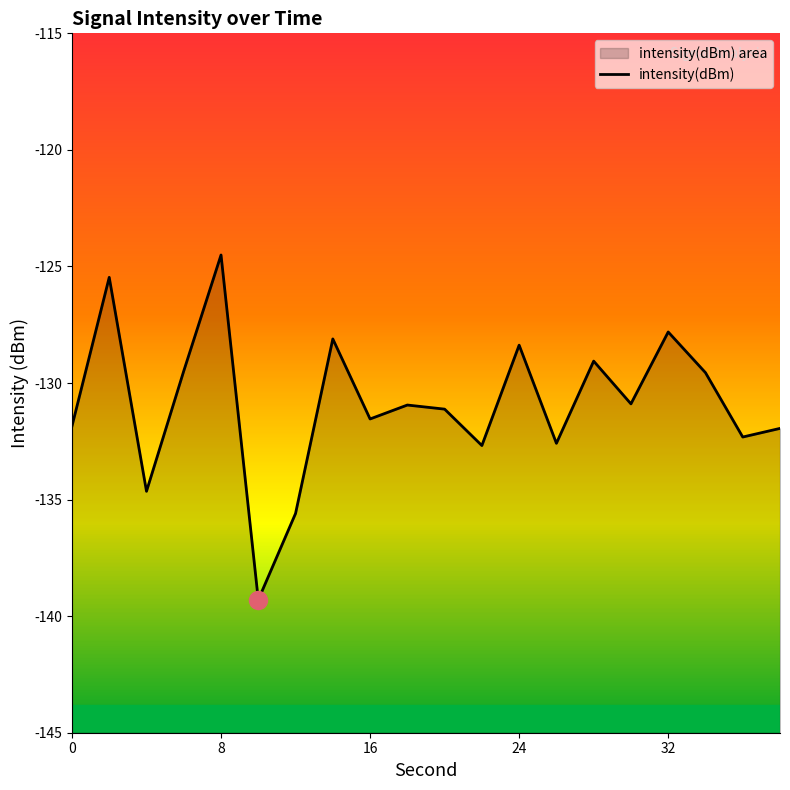

The chart shows a value of -218.1 at 32. True or false?

False